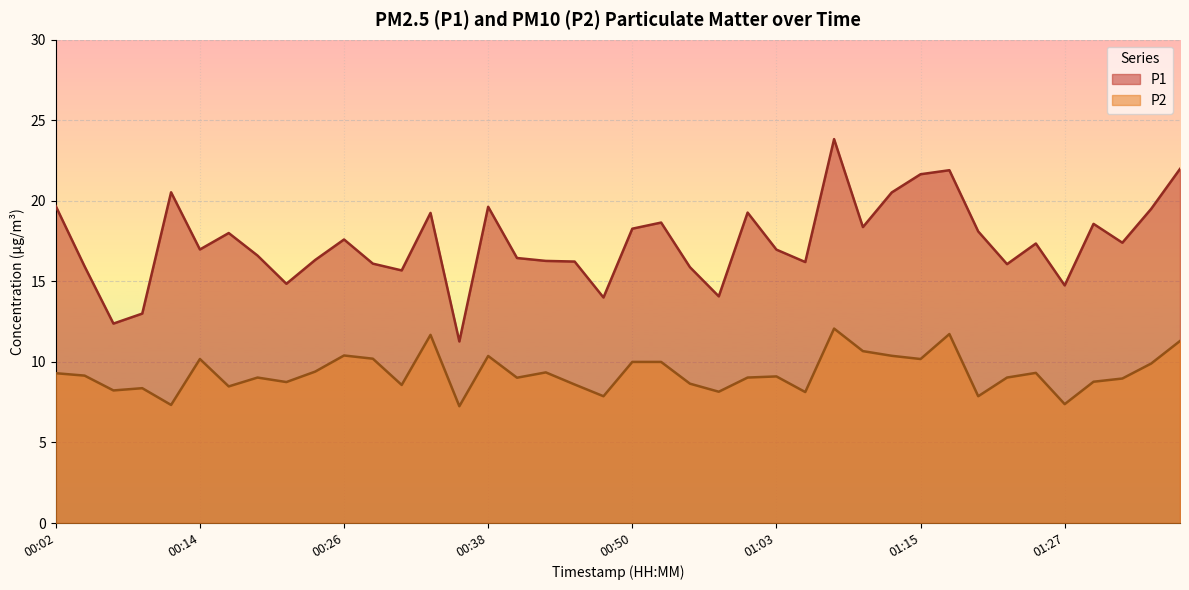

What are all the series names shown in the legend?

P1, P2